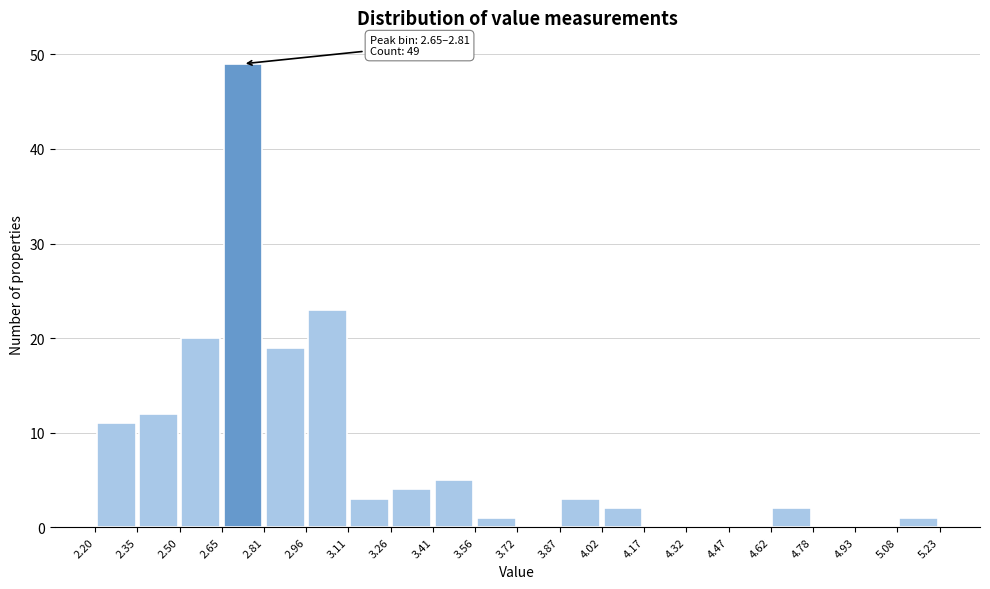

Over which range of the x-axis is the bar tallest?

2.65 to 2.81